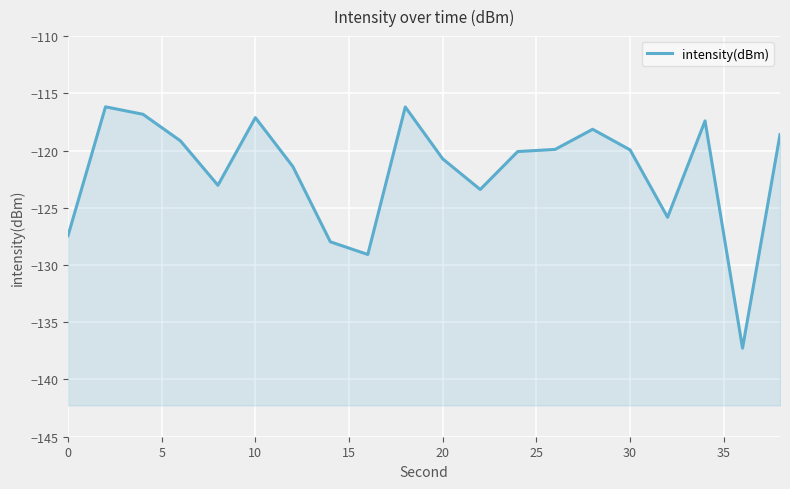

True or false: the data shows -127.4 at 0.

True